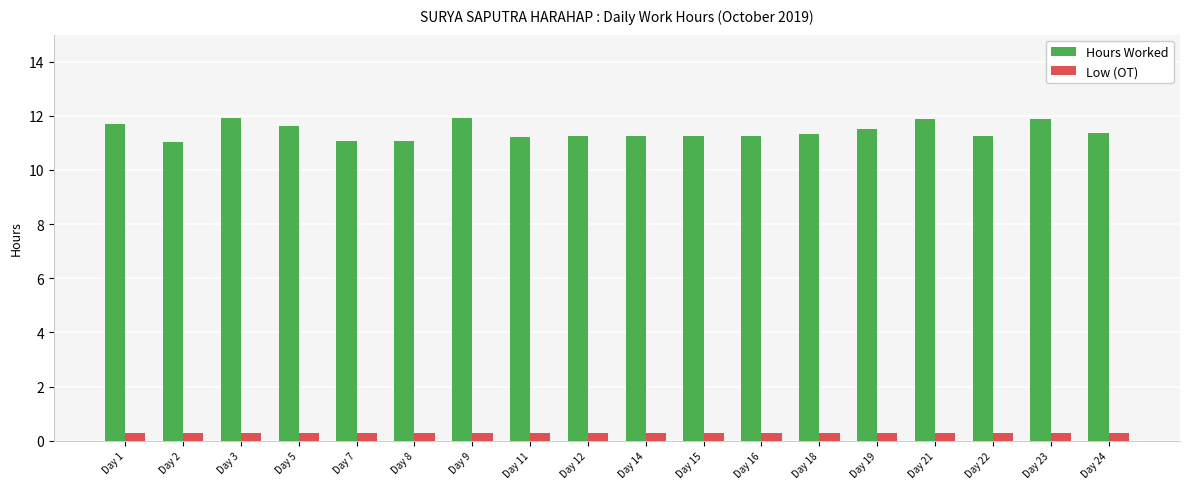

What is the difference between the second highest and minimum values in the Hours Worked series?

0.9